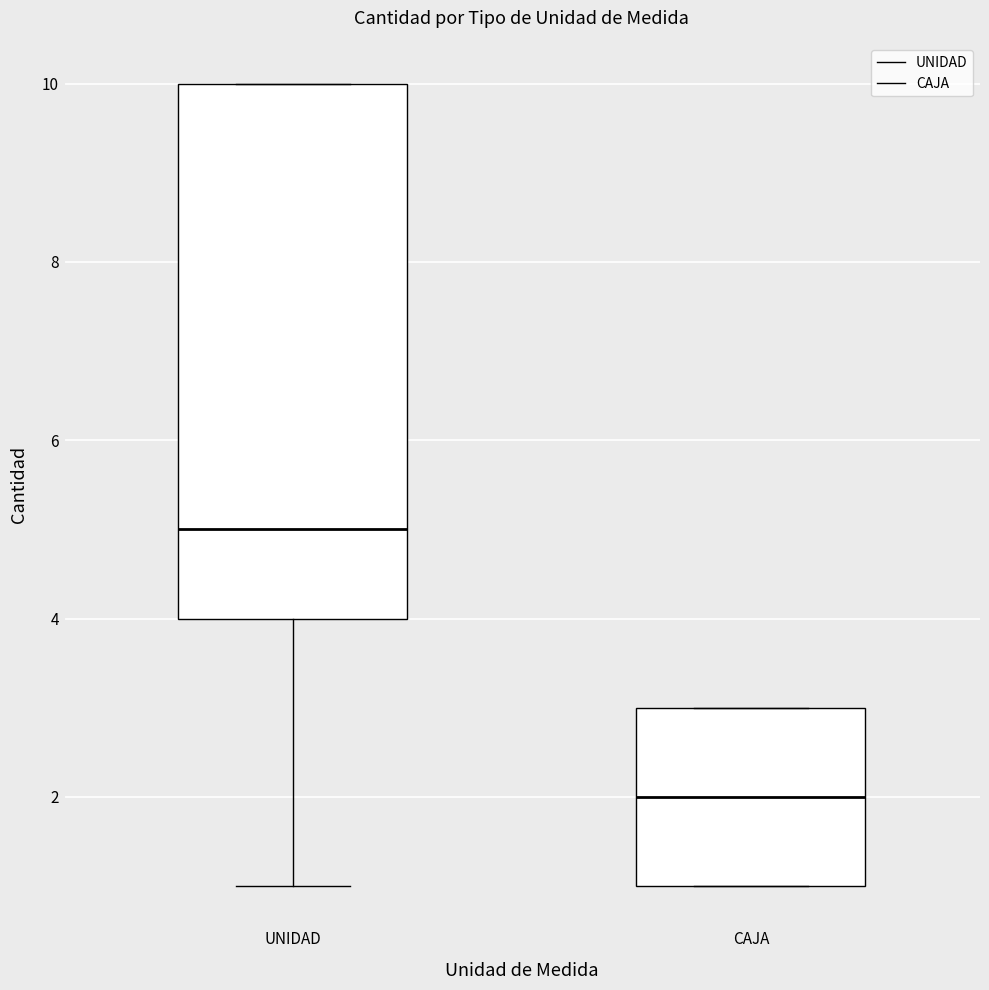

Which box is the tallest, from its lower edge to its upper edge?

UNIDAD